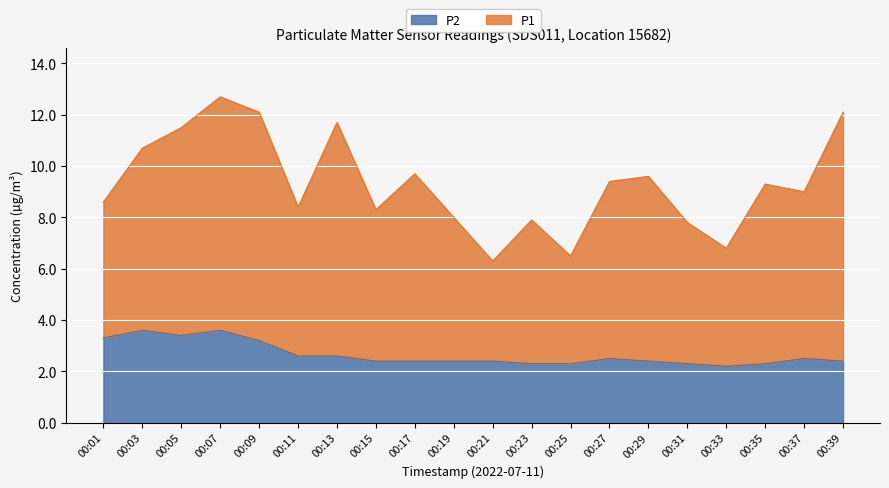

Count the number of categories in the chart.

20